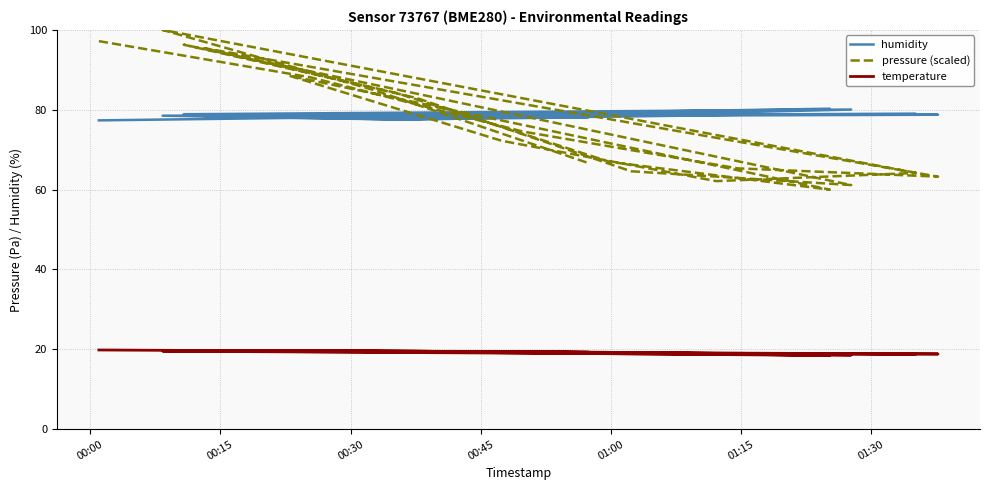

What is the smallest value displayed?

18.5